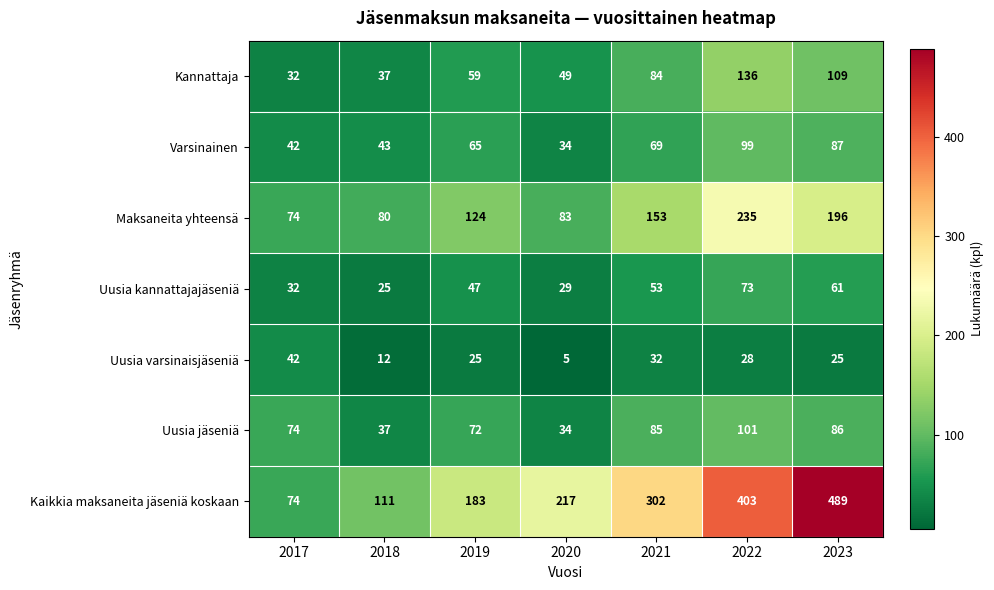

What is the spread (max minus min) of values at 2019?

158